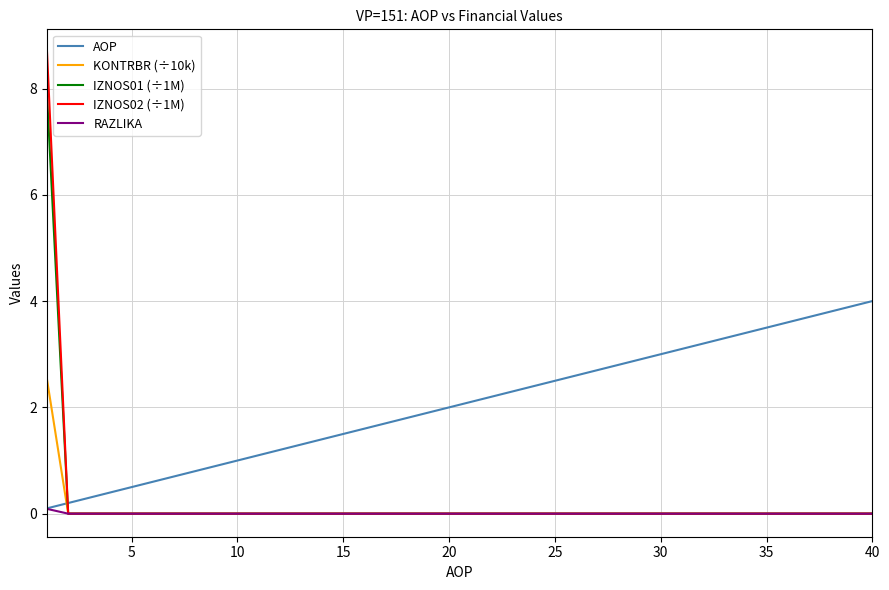

Does the chart display data point markers on the line(s)?

No